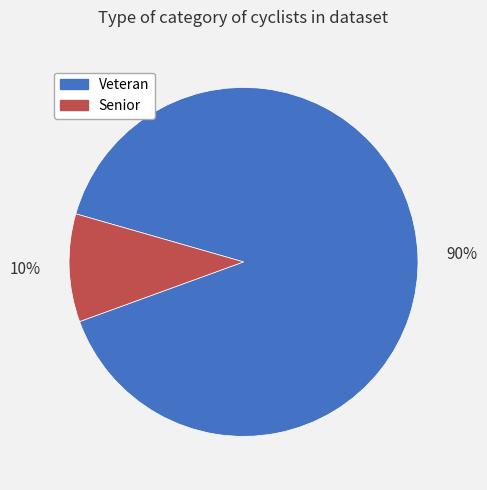

Rank the categories by value from lowest to highest.

Senior, Veteran